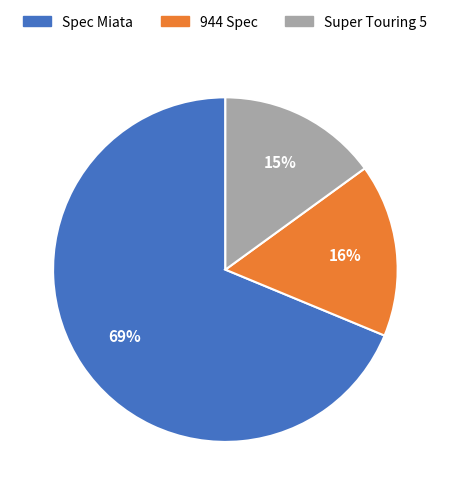

Is there any slice that represents more than half of the pie?

Yes